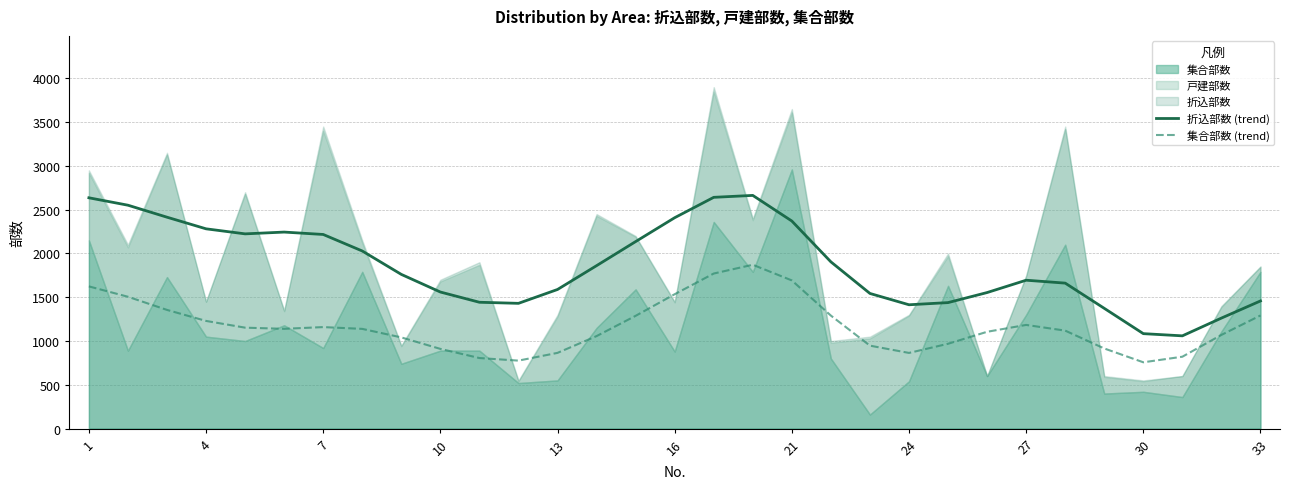

The value of 集合部数 (trend) at 33 is 1291.6. True or false?

True